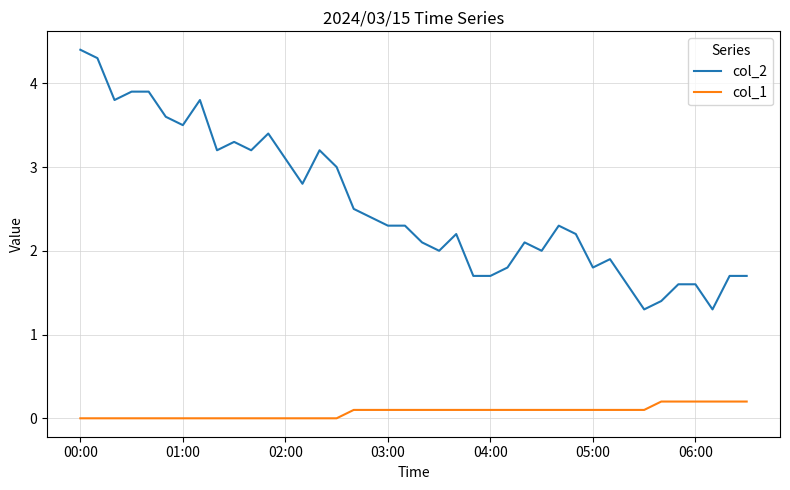

How many col_1 values are between 0 and 1?

40